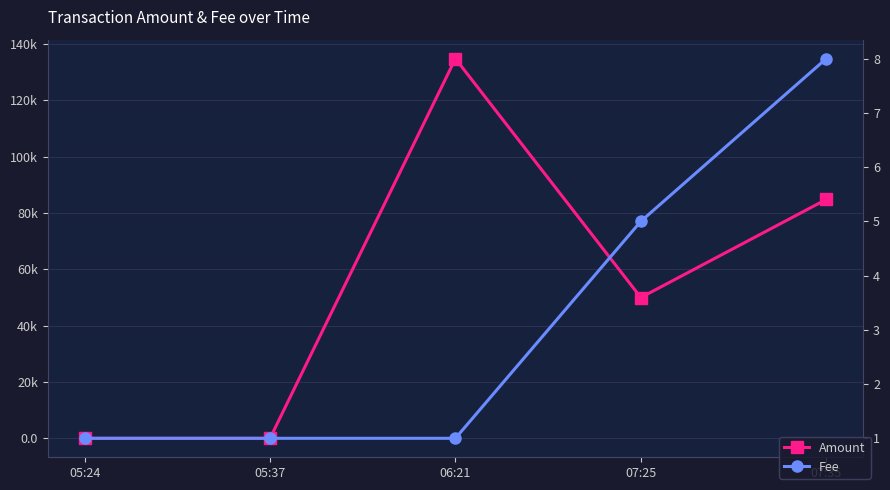

What is the minimum value for Fee?

1.0